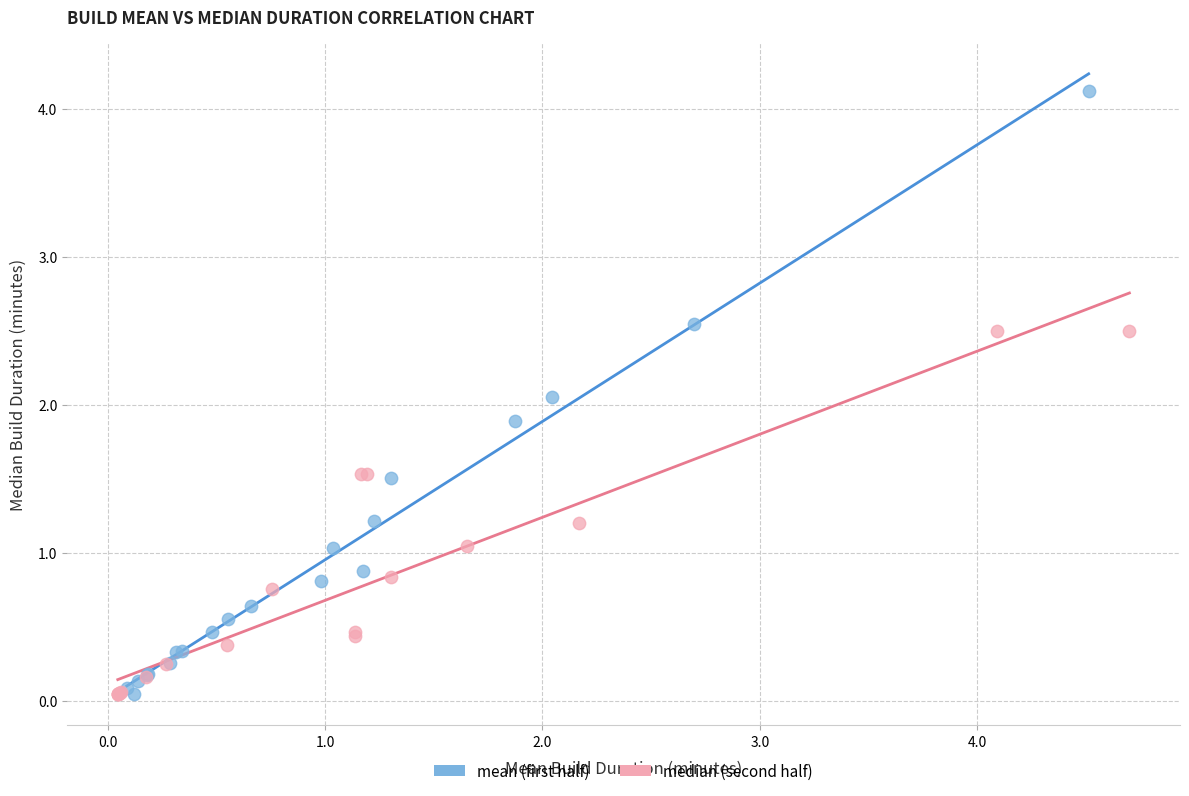

Which series reaches the maximum Y coordinate?

mean (first half)